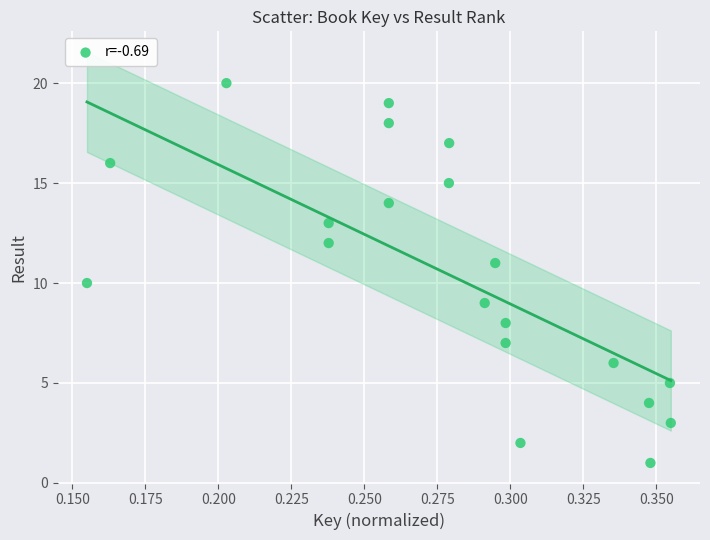

What is the range of Y values (max minus min)?

19